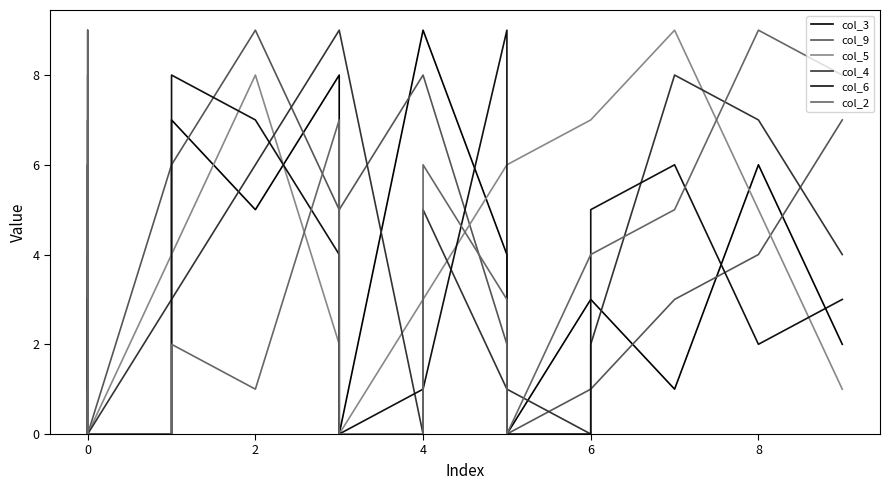

Which series has the largest total across all categories?

col_5